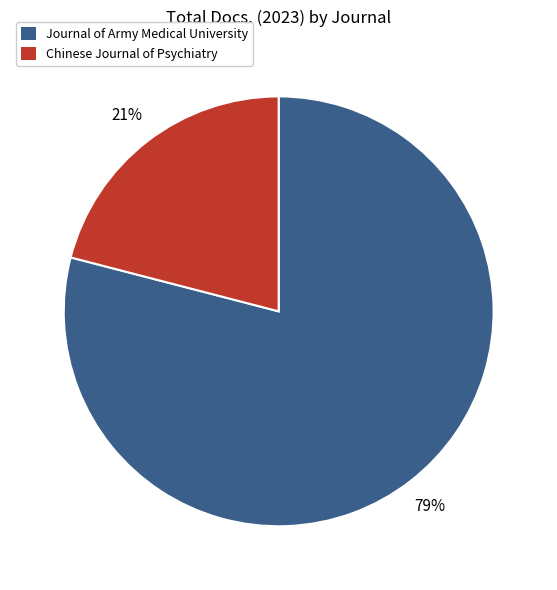

Do Chinese Journal of Psychiatry and Journal of Army Medical University together represent more than half of the pie?

Yes